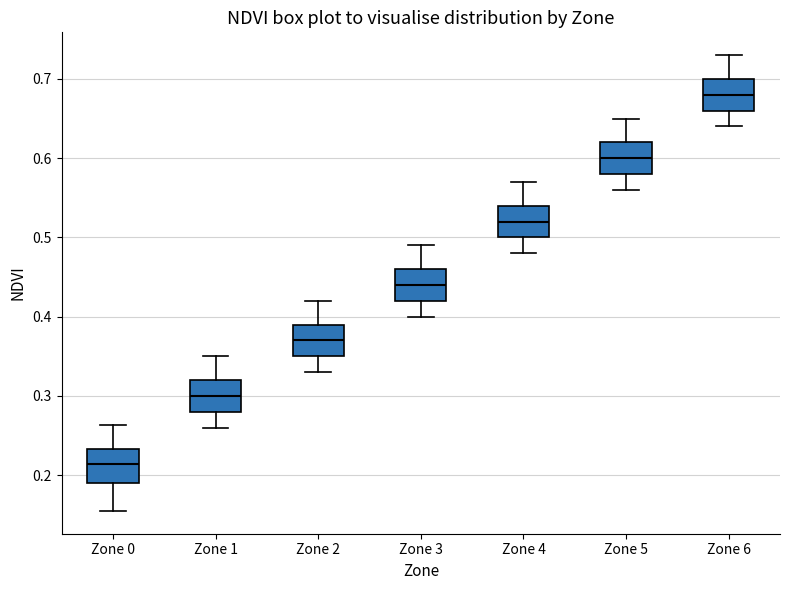

Reading left to right, transcribe this box plot: for each box, give where its median line is, the range the box spans, and where its two whiskers end, as read against the y-axis. The values are not printed on the chart, so give them approximately, as read against the axis.

Zone 0: median 0.21, box 0.19 to 0.23, whiskers 0.15 to 0.26
Zone 1: median 0.30, box 0.28 to 0.32, whiskers 0.26 to 0.35
Zone 2: median 0.37, box 0.35 to 0.39, whiskers 0.33 to 0.42
Zone 3: median 0.44, box 0.42 to 0.46, whiskers 0.40 to 0.49
Zone 4: median 0.52, box 0.50 to 0.54, whiskers 0.48 to 0.57
Zone 5: median 0.60, box 0.58 to 0.62, whiskers 0.56 to 0.65
Zone 6: median 0.68, box 0.66 to 0.70, whiskers 0.64 to 0.73